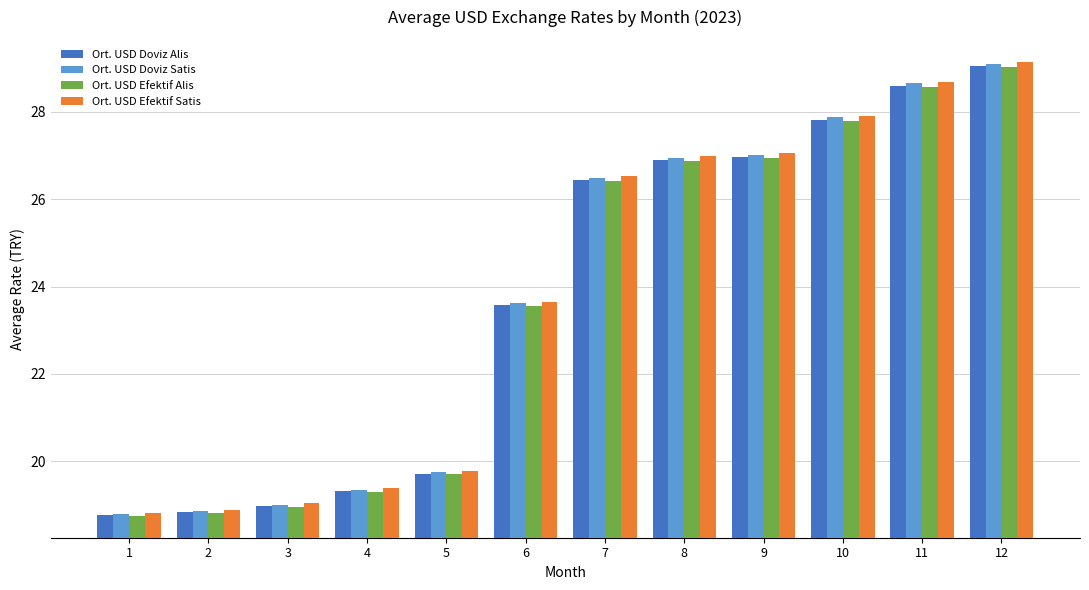

Where is Ort. USD Doviz Satis nearest to the value 23?

6